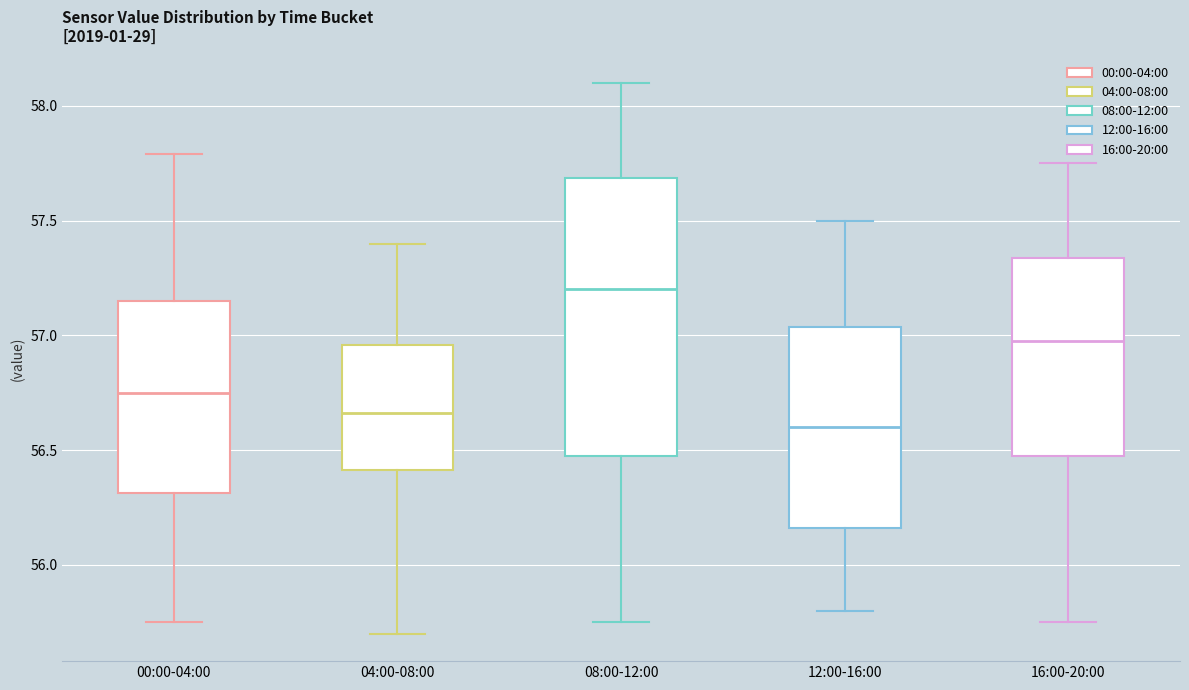

Which box has the highest median line?

08:00-12:00